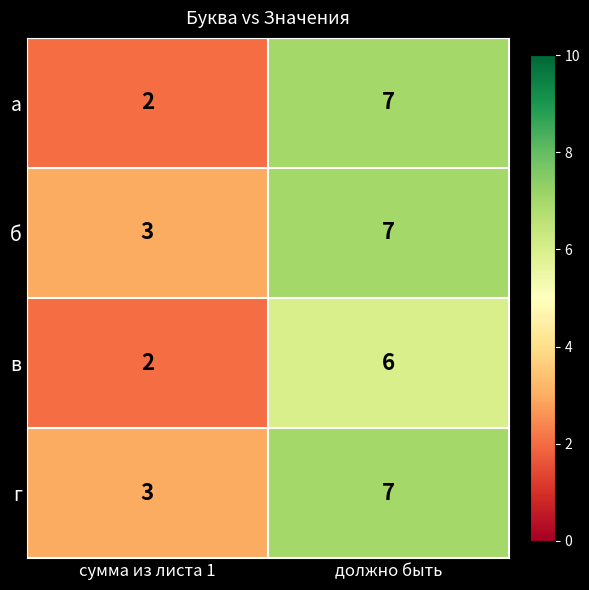

What is the total value across all series at должно быть?

27